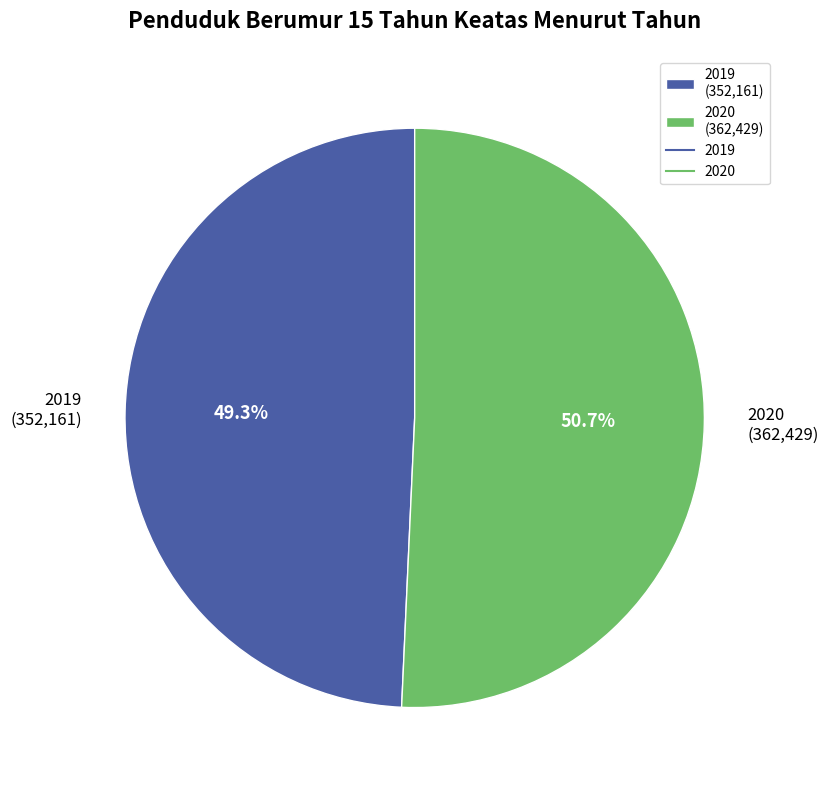

Approximately how many times larger is the value at 2019 compared to 2020?

1.0